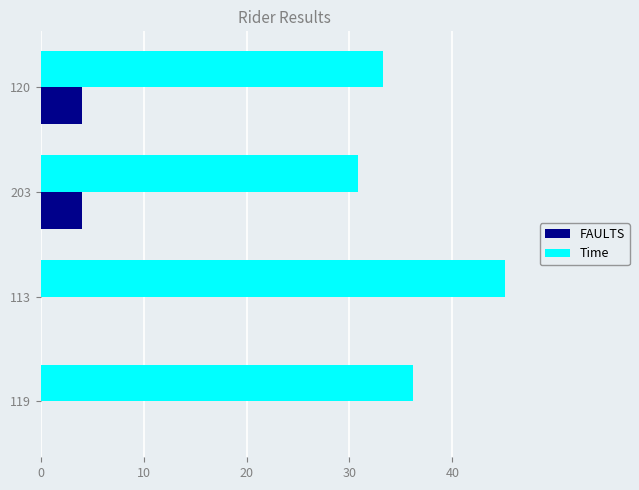

At which category is the sum across all series the highest?

113